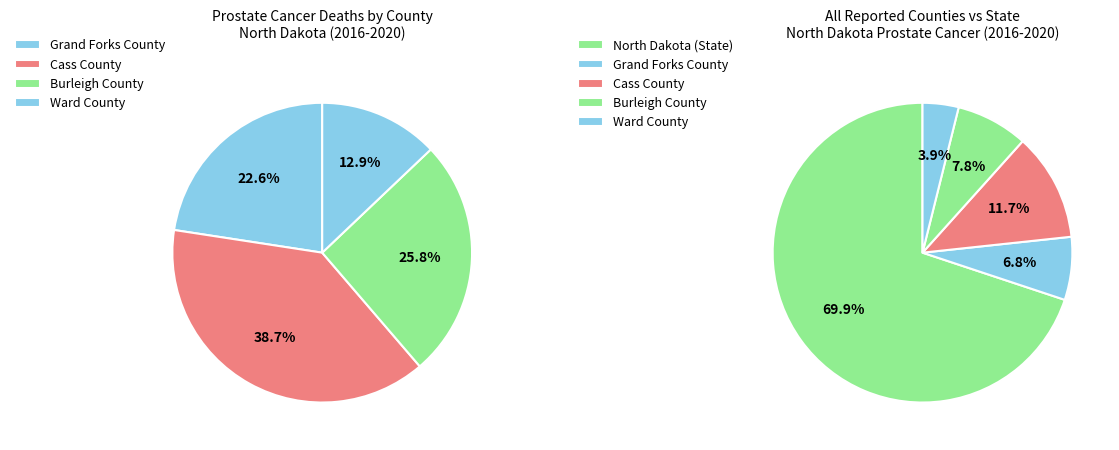

Rank the categories by value from highest to lowest.

North Dakota (State), Cass County, Burleigh County, Grand Forks County, Ward County